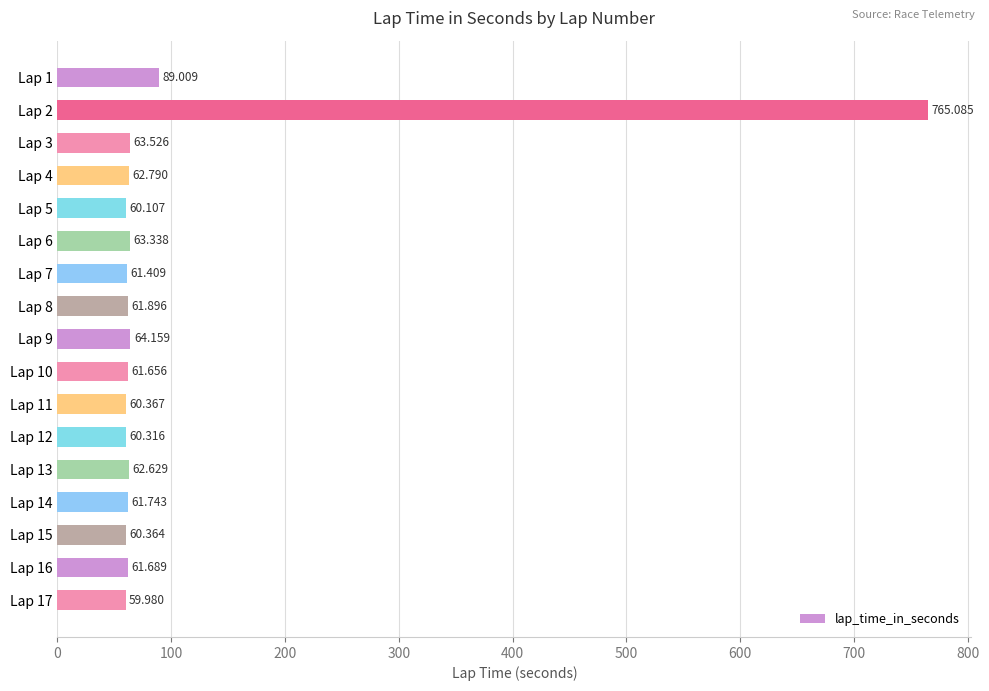

Rank the categories by value from highest to lowest.

Lap 2, Lap 1, Lap 9, Lap 3, Lap 6, Lap 4, Lap 13, Lap 8, Lap 14, Lap 16, Lap 10, Lap 7, Lap 11, Lap 15, Lap 12, Lap 5, Lap 17